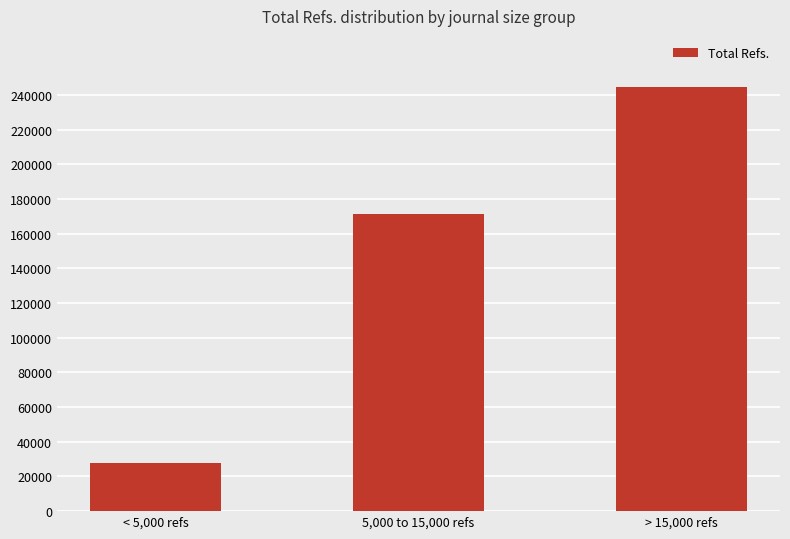

How many bars are there in total?

3